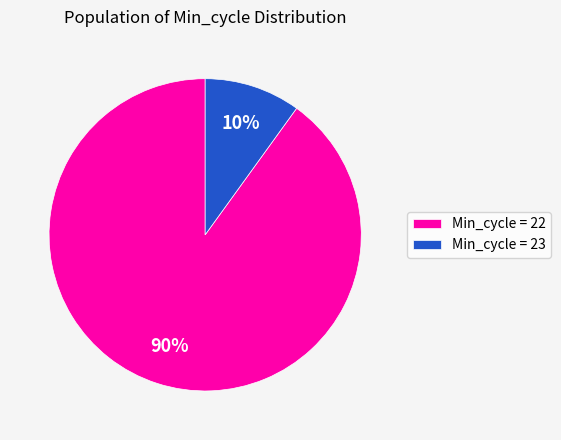

Is the sum of Min_cycle = 22 and Min_cycle = 23 greater than half?

Yes